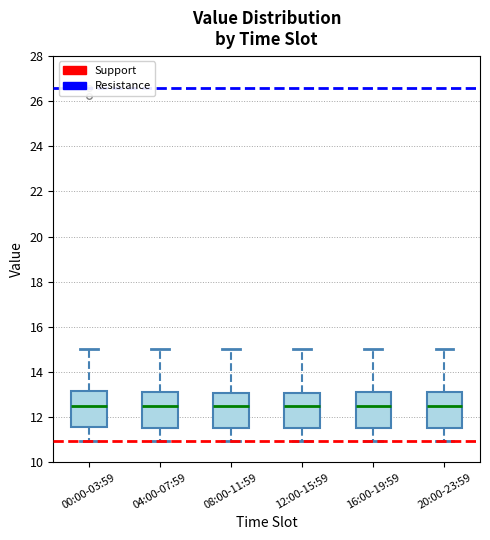

Where does the upper whisker of the box for 08:00-11:59 end on the y-axis? The values are not printed on the chart, so give them approximately, as read against the axis.

15.0